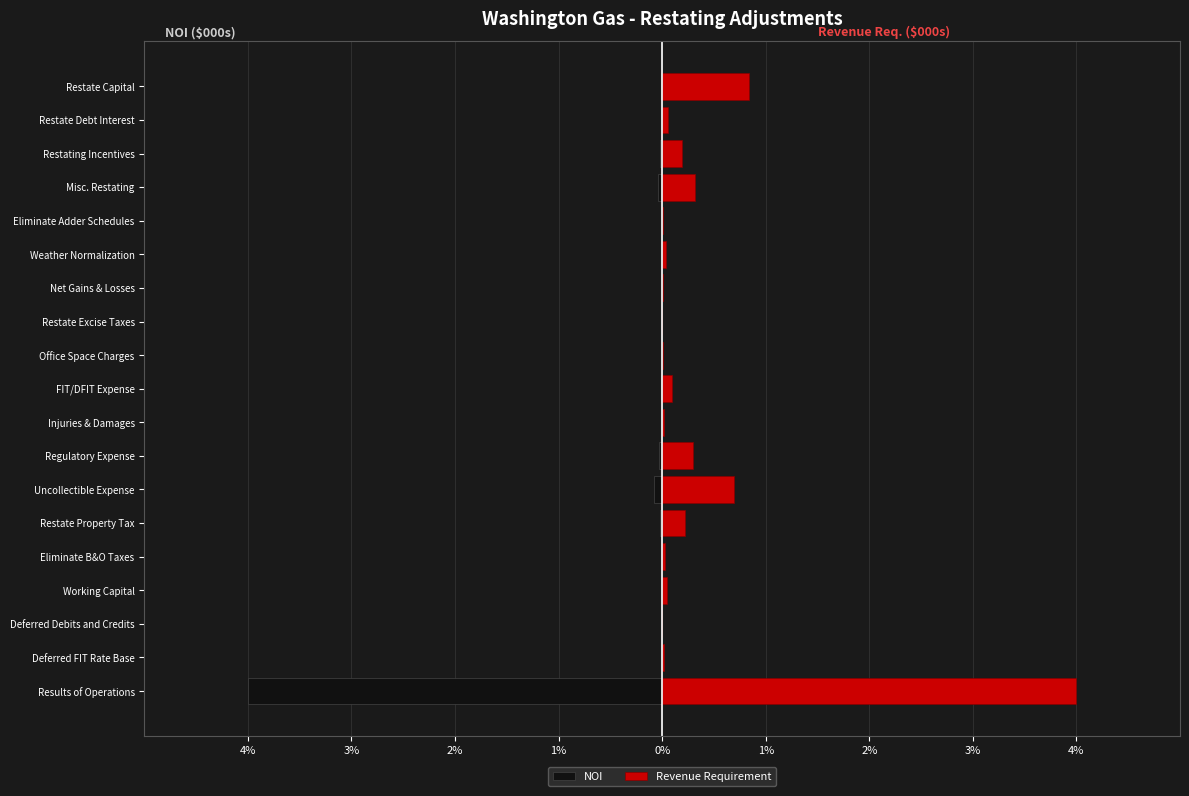

At how many categories does at least one series exceed 0?

18